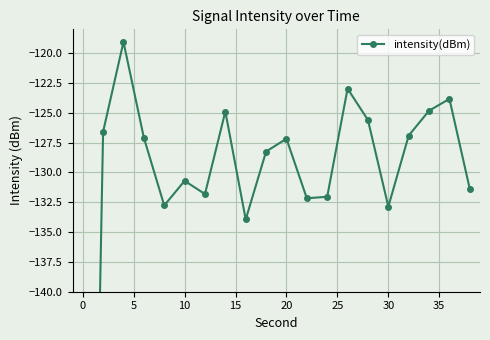

True or false: the data shows -34.9 at 10.

False